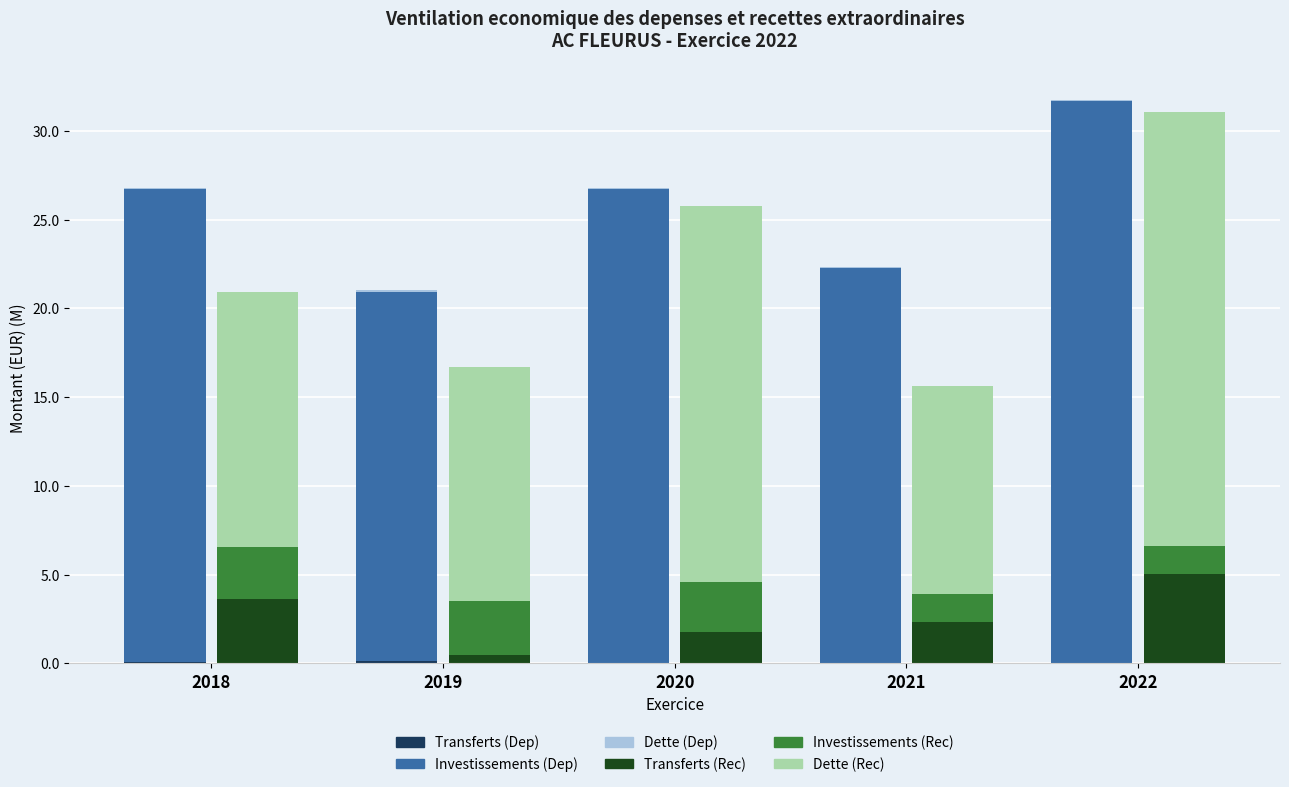

How many bars are there in total?

30